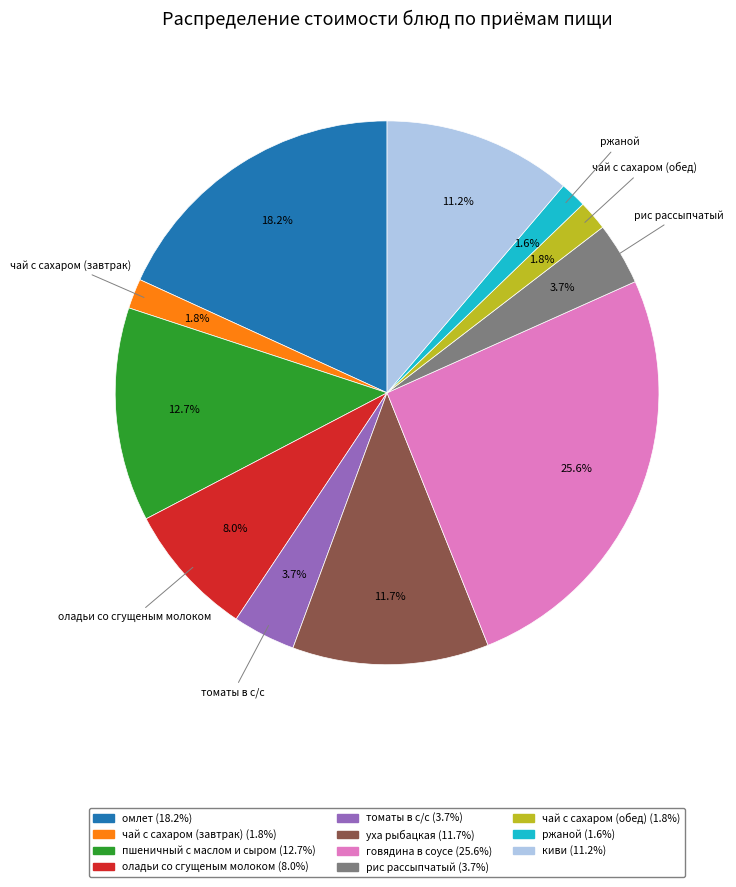

To the nearest percent, what is the average slice percentage?

9%